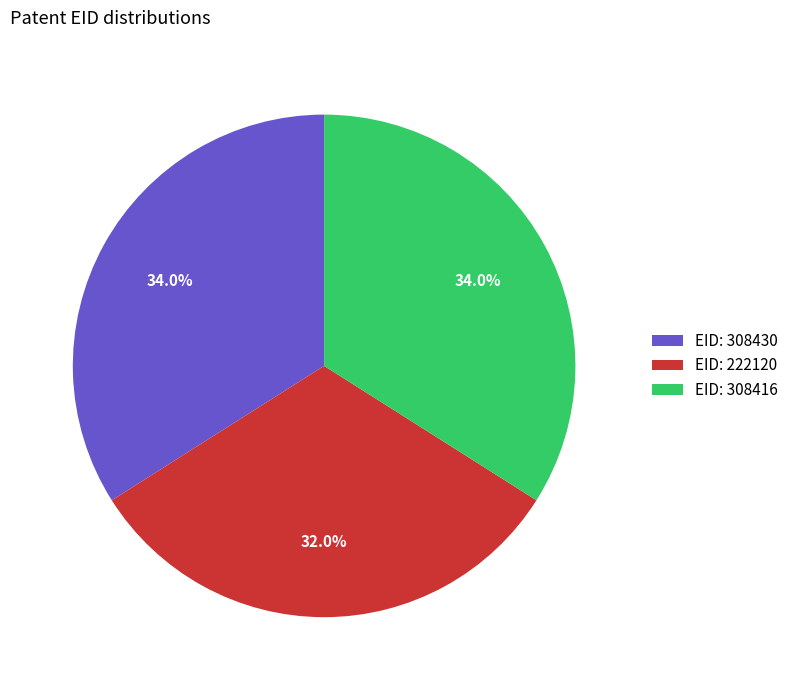

What is the ratio of the value at EID: 222120 to the value at EID: 308416?

0.9